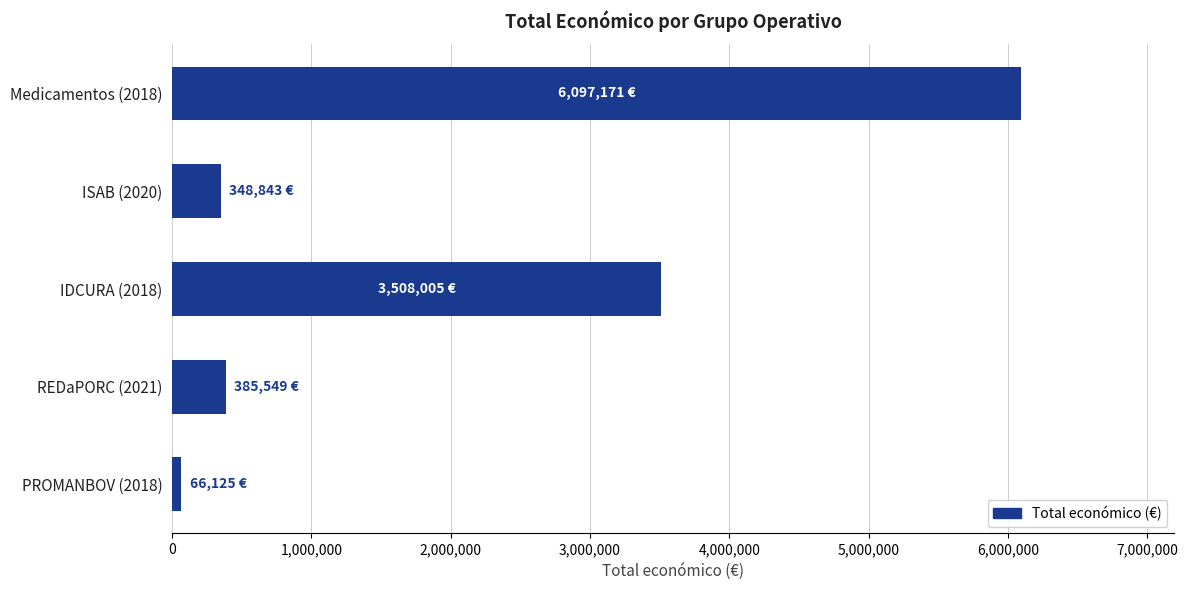

Is it true that the value at Medicamentos (2018) is 6097171?

True